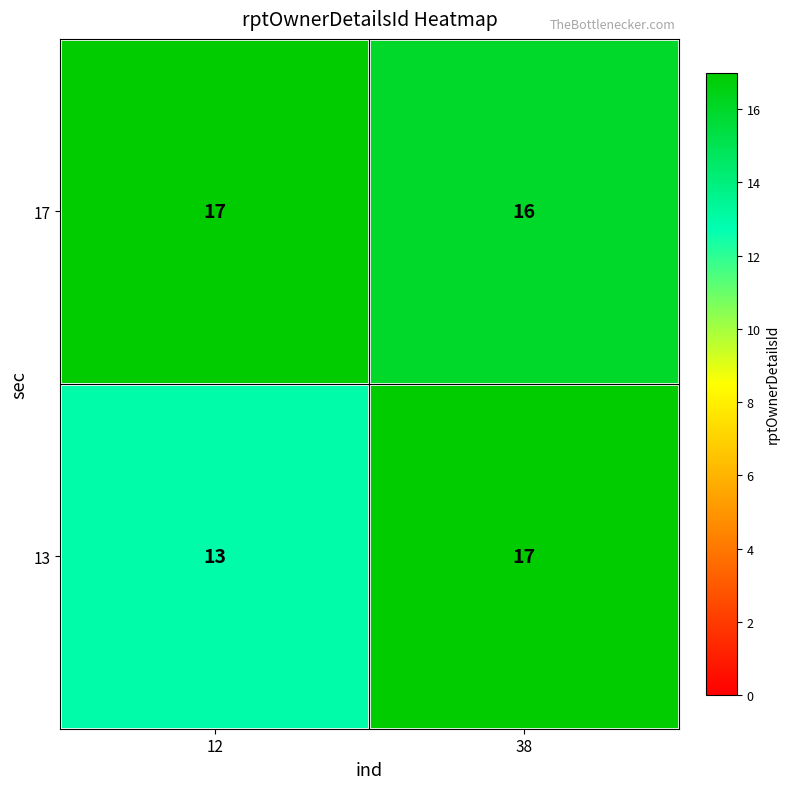

What is the maximum value shown in the chart?

17